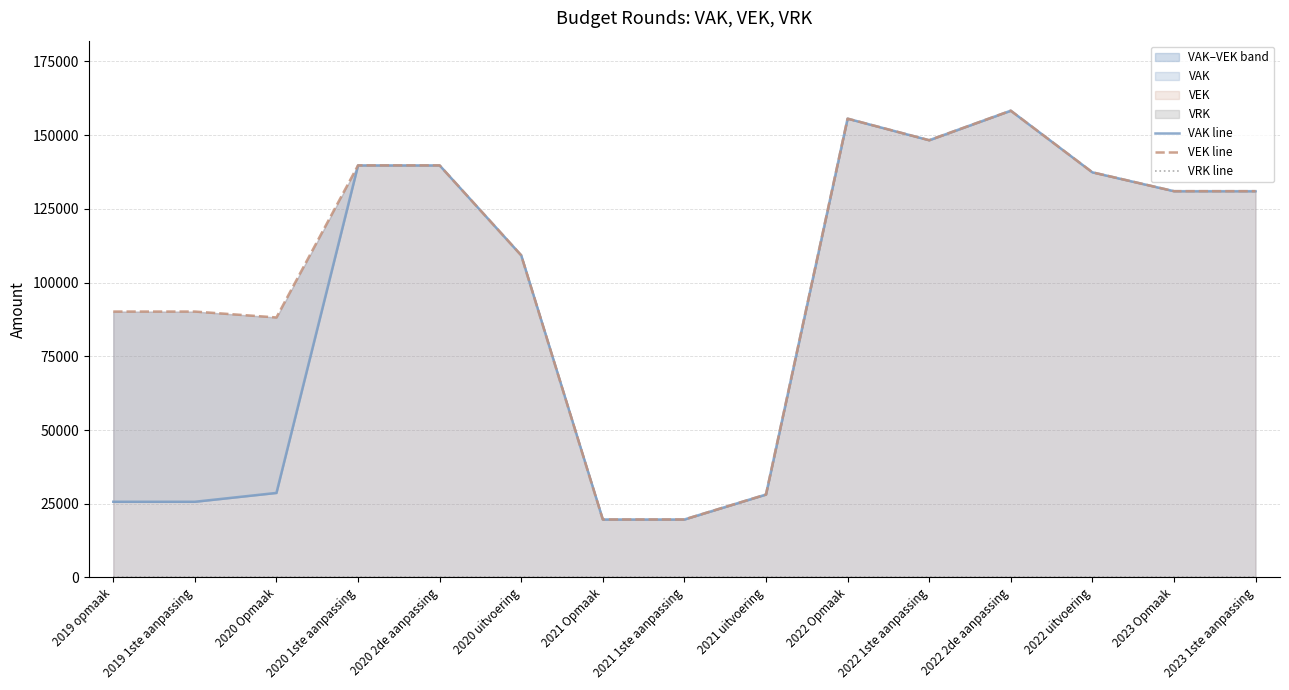

What is the sum of all VEK line values?

1586198